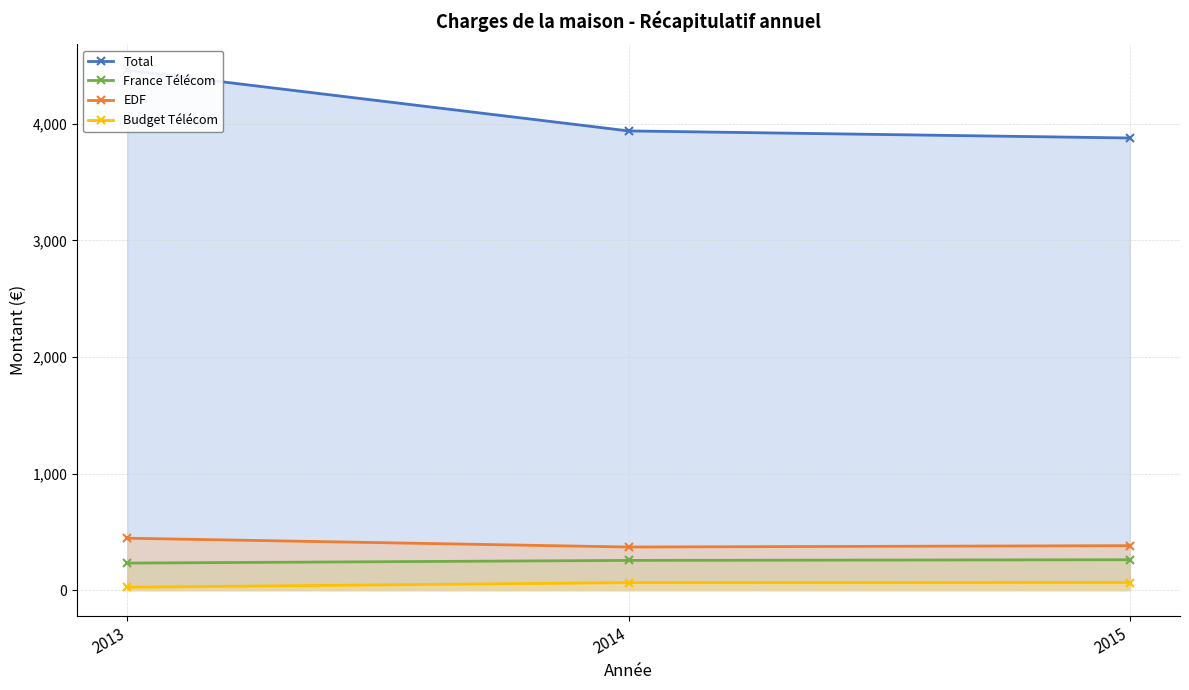

List the labels in order of EDF value, smallest first.

2014, 2015, 2013